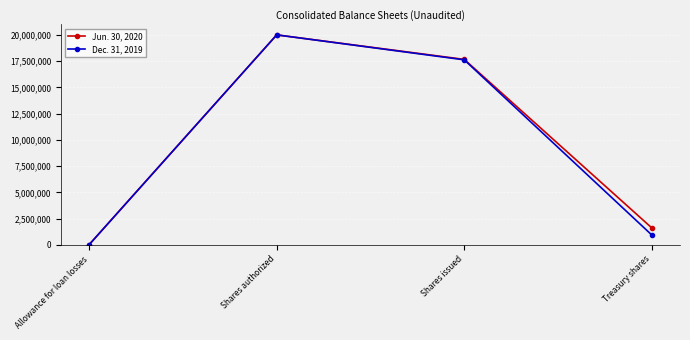

Read the Dec. 31, 2019 value at Shares issued.

17623706